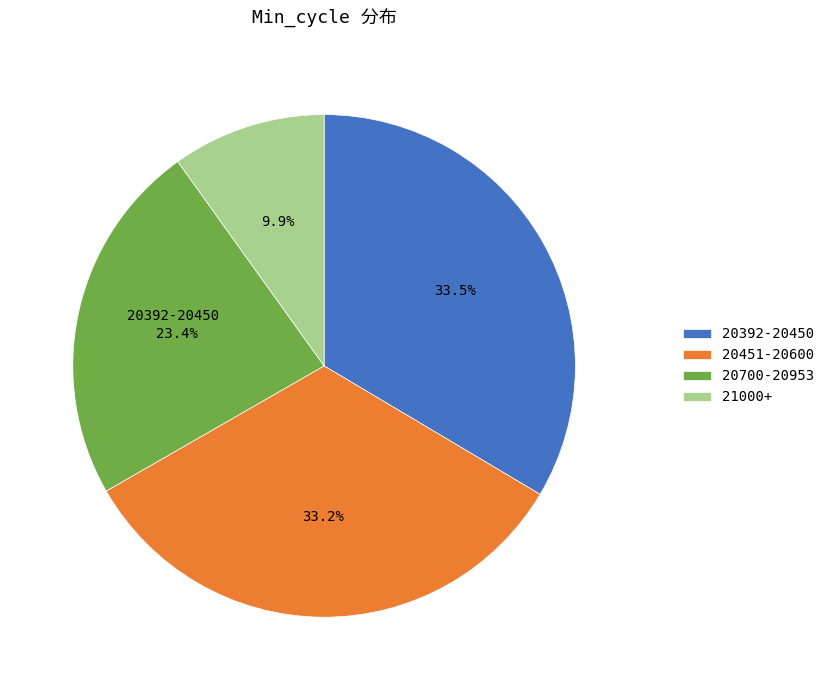

Is there a majority slice in this chart?

No